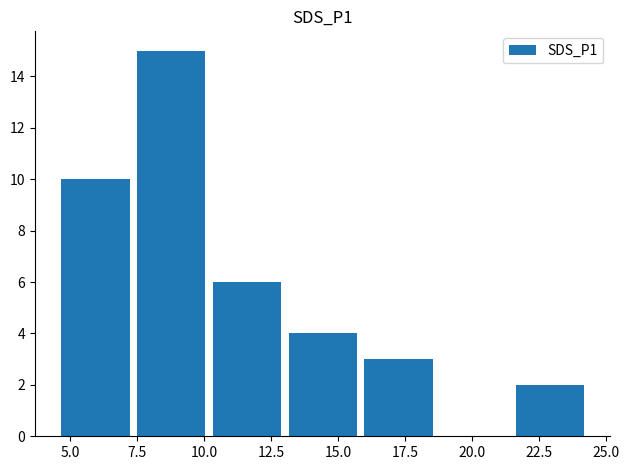

Between 5.0 and 10.0, which is larger?

10.0